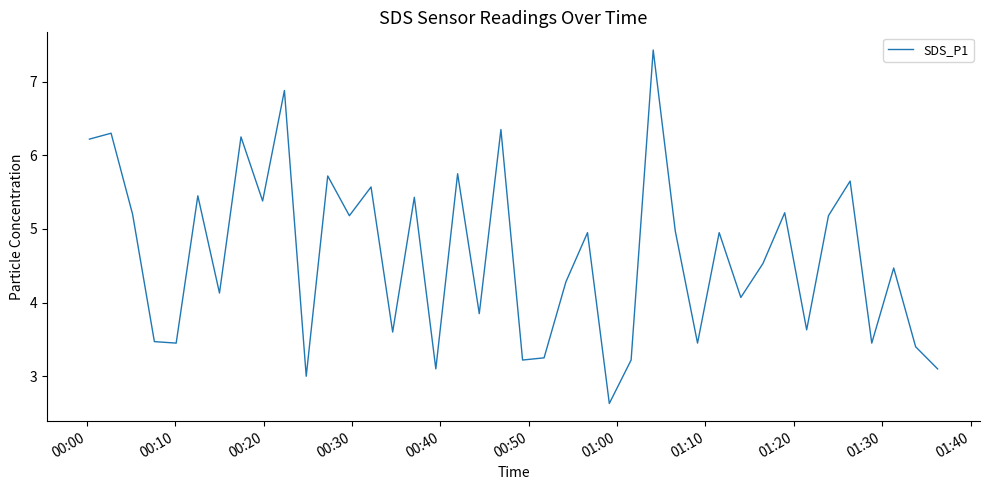

What is the maximum value shown in the chart?

7.4